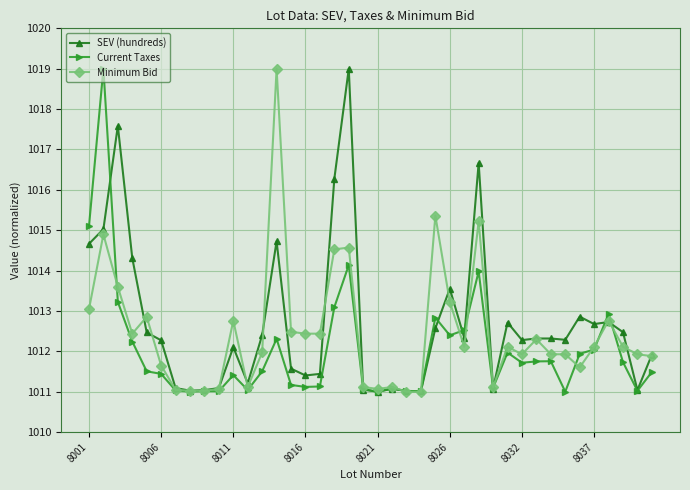

How many lines are shown in the chart?

3